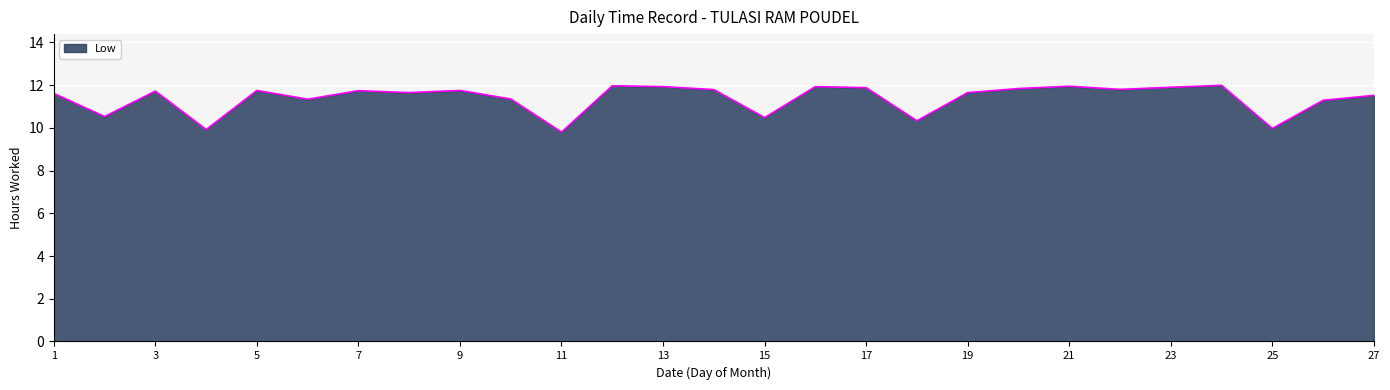

What is the difference between the maximum and minimum values?

2.2